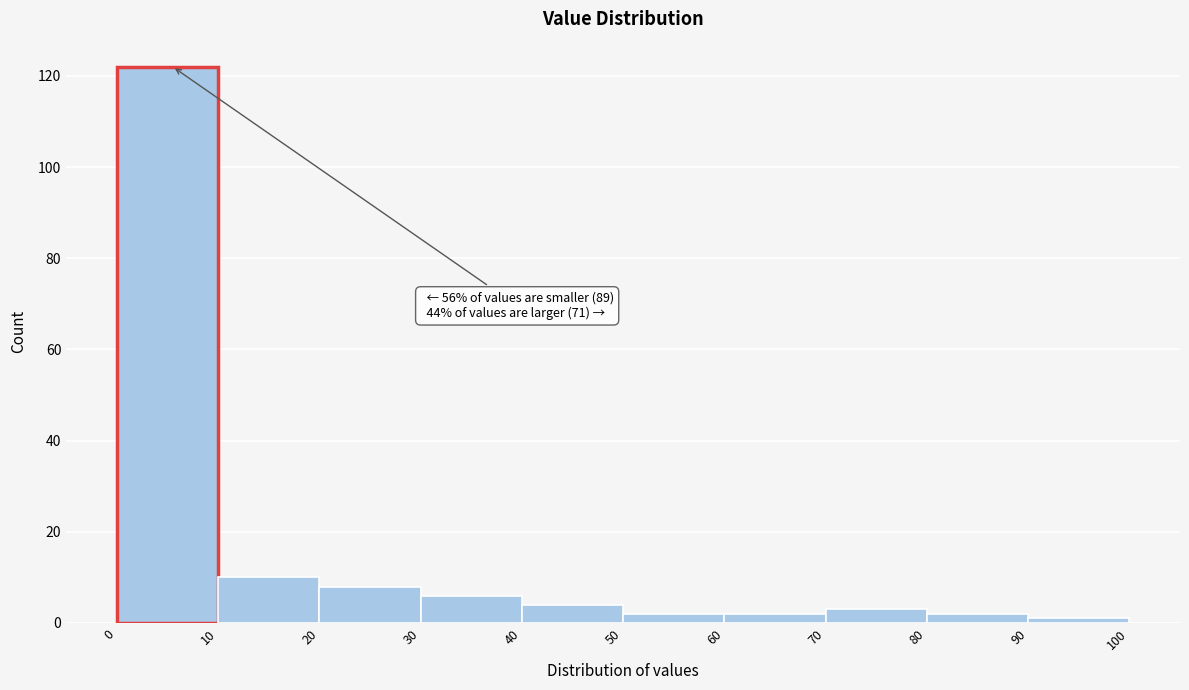

Over which range of the x-axis is the bar tallest?

0 to 10